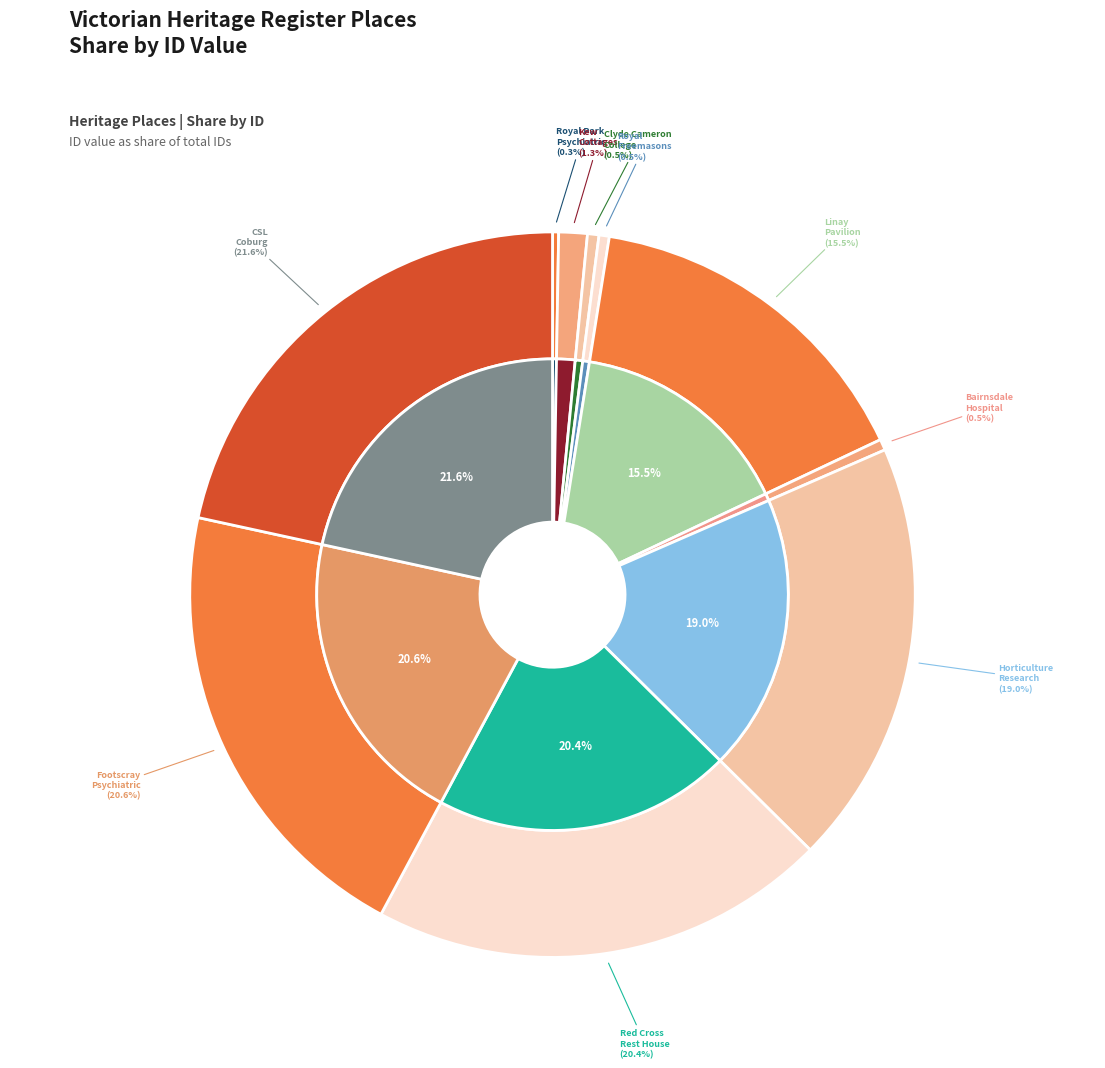

Is it true that FORMER HORTICULTURE RESEARCH STATION is 28% of the pie?

False